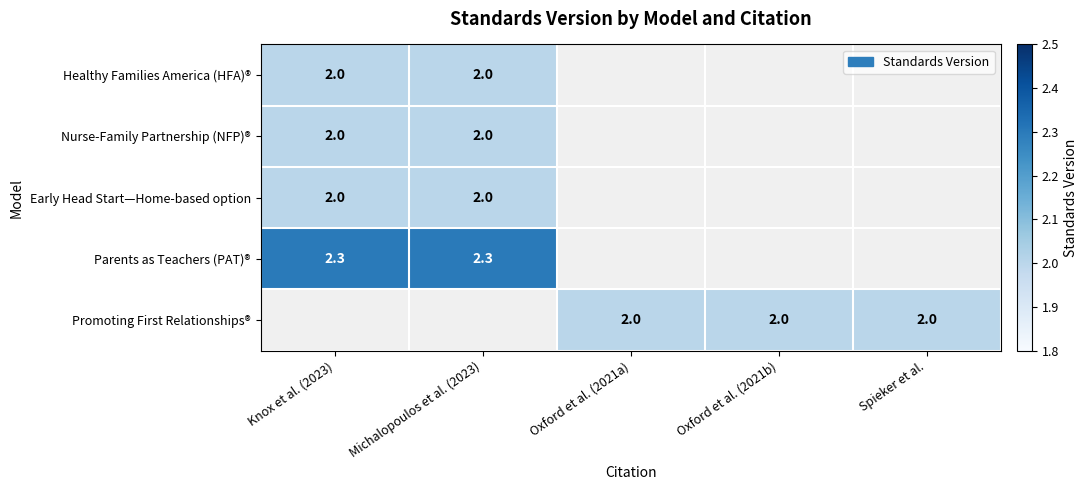

Is it true that Early Head Start—Home-based option equals 3.5 at Knox et al. (2023)?

False